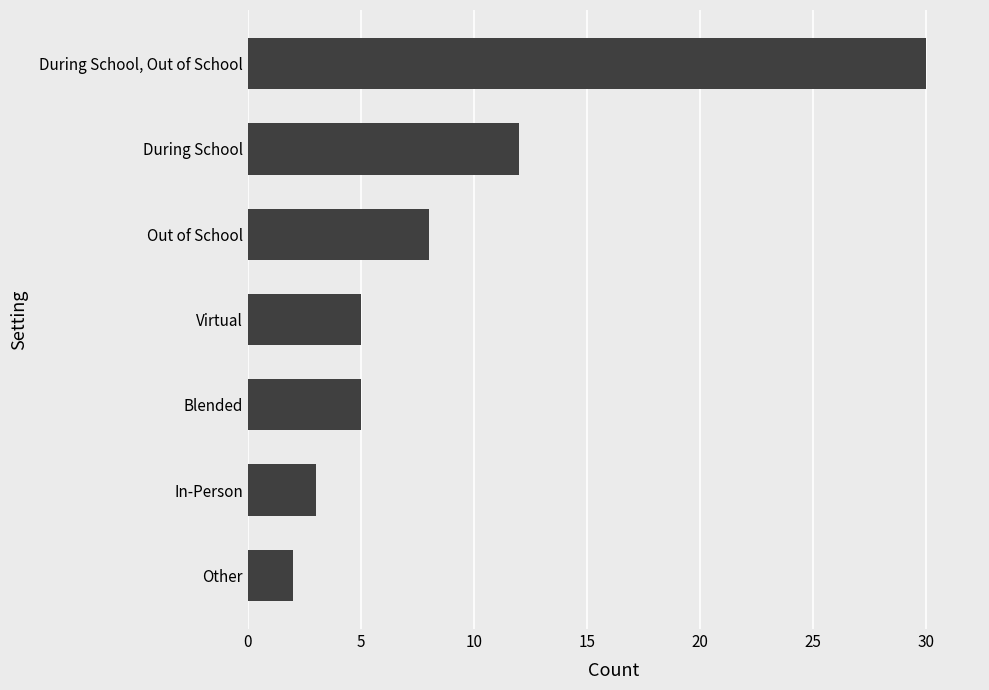

What is the average value?

9